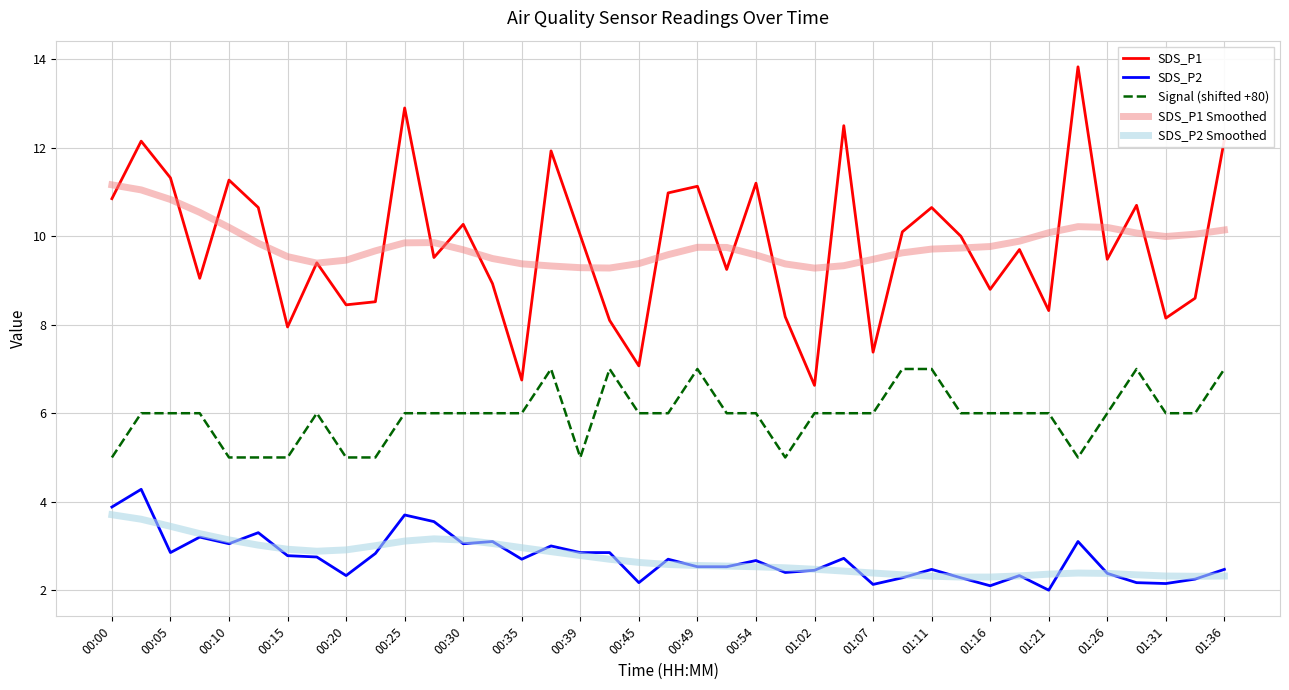

Which series has the largest range (max minus min)?

SDS_P1